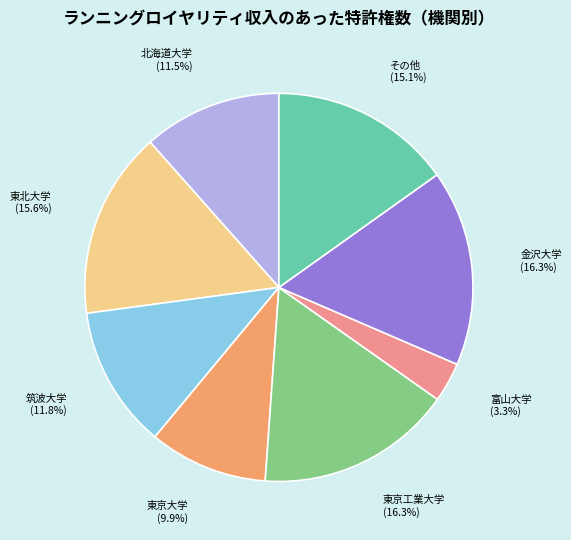

Count the number of slices in the pie.

8